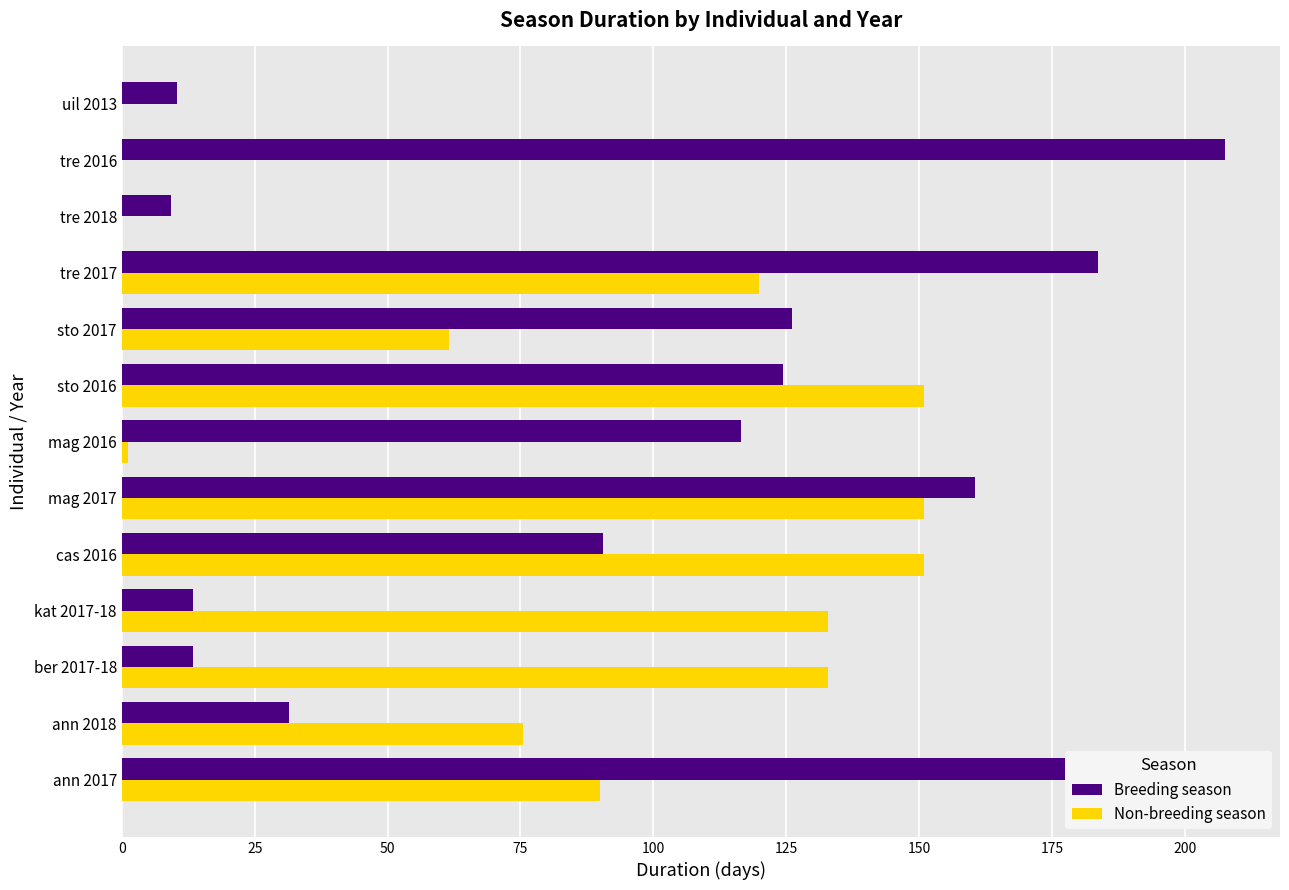

Read the Breeding season value at tre 2017.

183.7